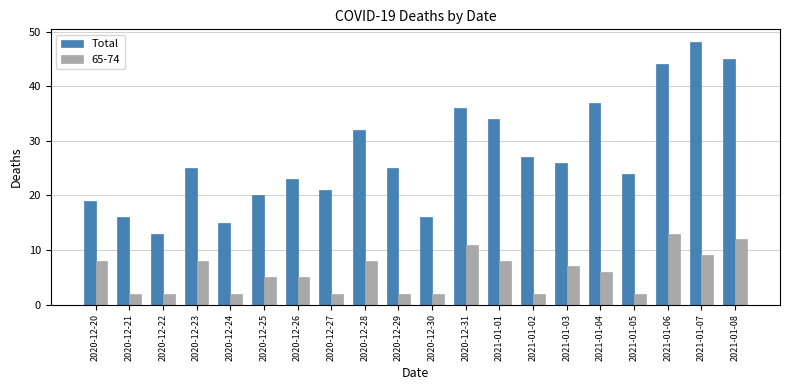

At 2021-01-04, list the series in order from smallest to largest.

65-74, Total